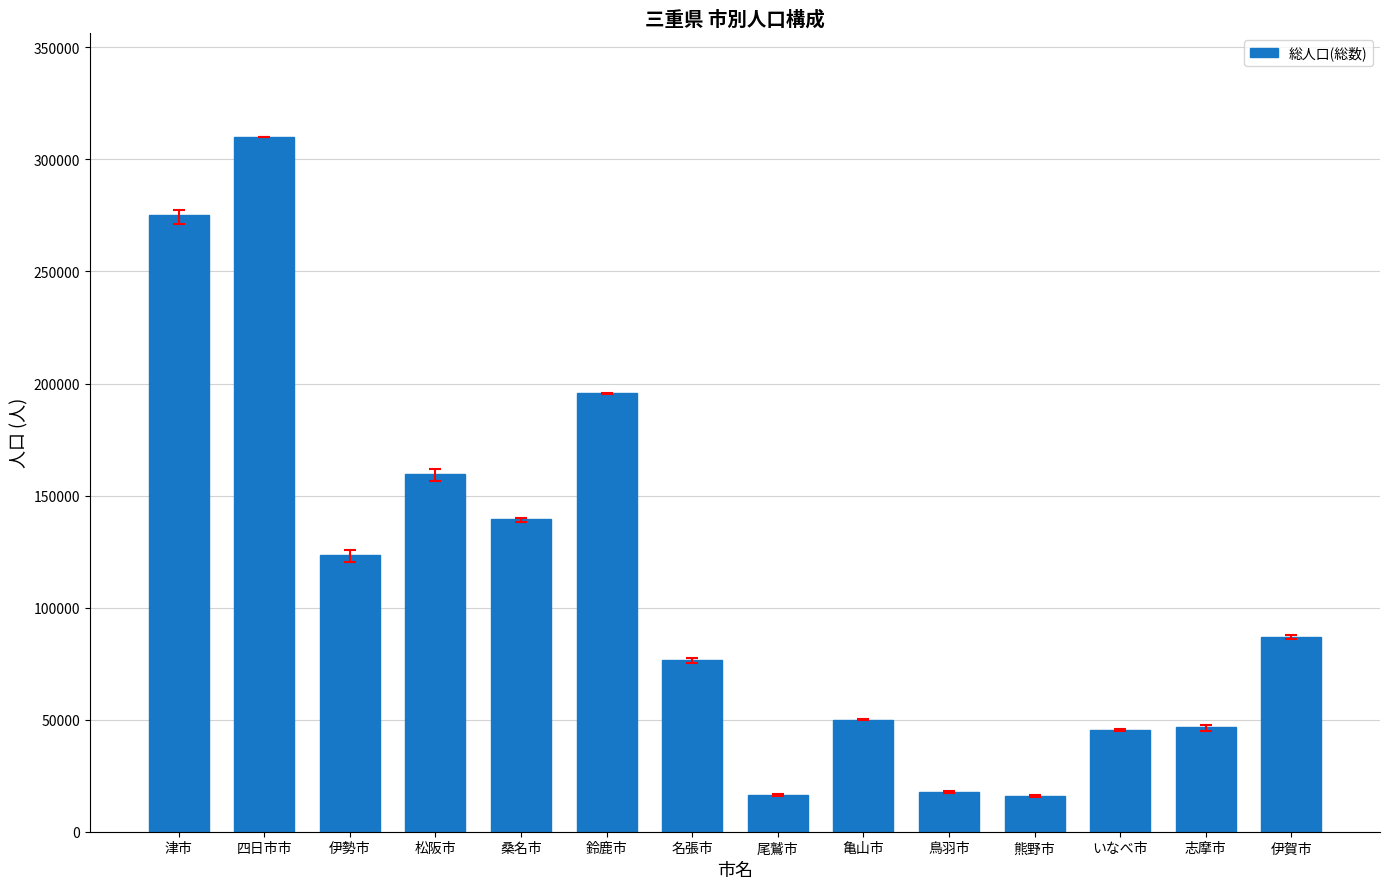

The chart shows a value of 45458 at いなべ市. True or false?

True